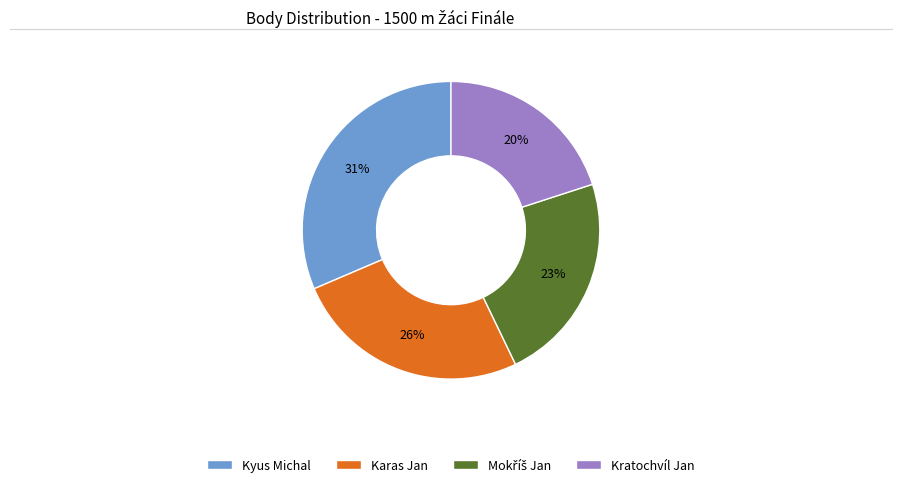

Is it true that Kratochvíl Jan is 20% of the pie?

True